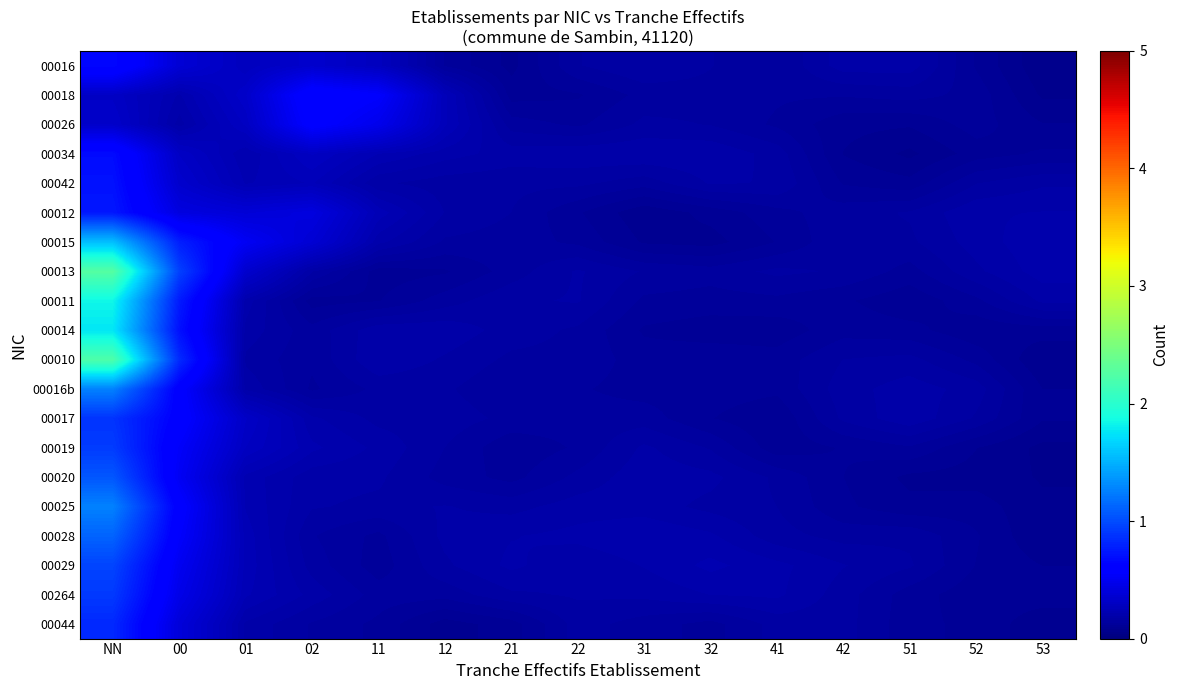

Reading left to right, extract all data points from this chart.

00016: NN=0.7	00=0.4	01=0.3	02=0.3	11=0.3	12=0.1	21=0.1	22=0.2	31=0.2	32=0.2	41=0.1	42=0.2	51=0.2	52=0.1	53=0.1
00018: NN=0.3	00=0.2	01=0.3	02=0.6	11=0.6	12=0.3	21=0.1	22=0.1	31=0.1	32=0.1	41=0.1	42=0.1	51=0.1	52=0.1	53=0.1
00026: NN=0.3	00=0.2	01=0.3	02=0.6	11=0.5	12=0.3	21=0.1	22=0.1	31=0.2	32=0.2	41=0.1	42=0.1	51=0.1	52=0.1	53=0.1
00034: NN=0.7	00=0.3	01=0.2	02=0.3	11=0.2	12=0.2	21=0.2	22=0.2	31=0.2	32=0.2	41=0.2	42=0.1	51=0.1	52=0.1	53=0.1
00042: NN=0.7	00=0.3	01=0.2	02=0.3	11=0.2	12=0.2	21=0.2	22=0.2	31=0.1	32=0.2	41=0.2	42=0.1	51=0.1	52=0.2	53=0.2
00012: NN=0.7	00=0.4	01=0.4	02=0.4	11=0.2	12=0.2	21=0.2	22=0.1	31=0.1	32=0.1	41=0.1	42=0.1	51=0.2	52=0.2	53=0.2
00015: NN=1.6	00=0.8	01=0.5	02=0.4	11=0.2	12=0.2	21=0.1	22=0.1	31=0.1	32=0.1	41=0.1	42=0.2	51=0.2	52=0.2	53=0.2
00013: NN=2.3	00=0.9	01=0.3	02=0.2	11=0.1	12=0.1	21=0.1	22=0.2	31=0.2	32=0.1	41=0.2	42=0.2	51=0.1	52=0.2	53=0.2
00011: NN=1.8	00=0.8	01=0.2	02=0.1	11=0.1	12=0.1	21=0.2	22=0.2	31=0.1	32=0.1	41=0.1	42=0.1	51=0.1	52=0.1	53=0.2
00014: NN=1.8	00=0.7	01=0.2	02=0.1	11=0.2	12=0.2	21=0.2	22=0.2	31=0.1	32=0.1	41=0.1	42=0.1	51=0.1	52=0.1	53=0.1
00010: NN=2.2	00=0.8	01=0.2	02=0.1	11=0.2	12=0.2	21=0.2	22=0.2	31=0.1	32=0.1	41=0.1	42=0.2	51=0.2	52=0.1	53=0.1
00016b: NN=1.3	00=0.6	01=0.2	02=0.1	11=0.2	12=0.2	21=0.1	22=0.1	31=0.1	32=0.1	41=0.1	42=0.2	51=0.2	52=0.2	53=0.1
00017: NN=0.9	00=0.6	01=0.3	02=0.2	11=0.2	12=0.2	21=0.2	22=0.1	31=0.1	32=0.1	41=0.1	42=0.2	51=0.2	52=0.2	53=0.1
00019: NN=0.9	00=0.5	01=0.3	02=0.2	11=0.2	12=0.2	21=0.1	22=0.1	31=0.2	32=0.2	41=0.1	42=0.1	51=0.1	52=0.1	53=0.1
00020: NN=1.1	00=0.5	01=0.2	02=0.2	11=0.2	12=0.1	21=0.1	22=0.2	31=0.2	32=0.2	41=0.2	42=0.1	51=0.1	52=0.1	53=0.1
00025: NN=1.3	00=0.6	01=0.2	02=0.2	11=0.2	12=0.2	21=0.2	22=0.2	31=0.2	32=0.2	41=0.2	42=0.1	51=0.1	52=0.1	53=0.1
00028: NN=1.1	00=0.6	01=0.2	02=0.2	11=0.1	12=0.2	21=0.2	22=0.2	31=0.2	32=0.2	41=0.2	42=0.1	51=0.2	52=0.1	53=0.1
00029: NN=1.0	00=0.5	01=0.2	02=0.2	11=0.1	12=0.2	21=0.2	22=0.2	31=0.2	32=0.2	41=0.2	42=0.2	51=0.2	52=0.1	53=0.1
00264: NN=0.9	00=0.5	01=0.2	02=0.2	11=0.1	12=0.1	21=0.2	22=0.2	31=0.2	32=0.2	41=0.2	42=0.2	51=0.1	52=0.1	53=0.1
00044: NN=0.8	00=0.4	01=0.2	02=0.2	11=0.1	12=0.1	21=0.1	22=0.2	31=0.1	32=0.1	41=0.2	42=0.2	51=0.1	52=0.1	53=0.1